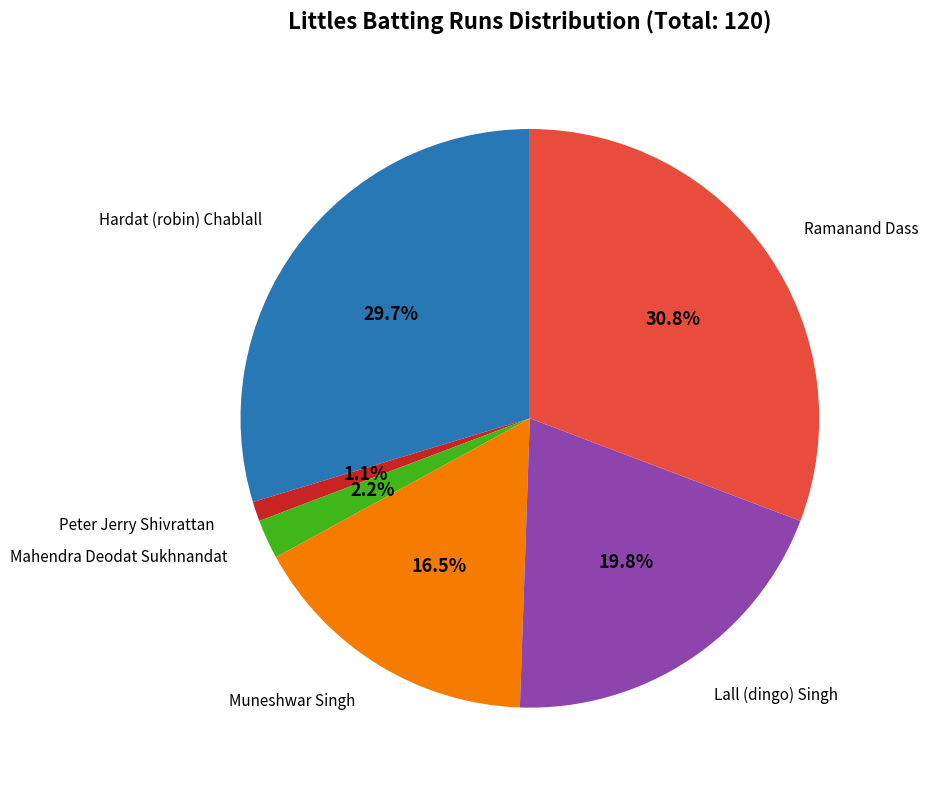

Does any single category account for the majority?

No